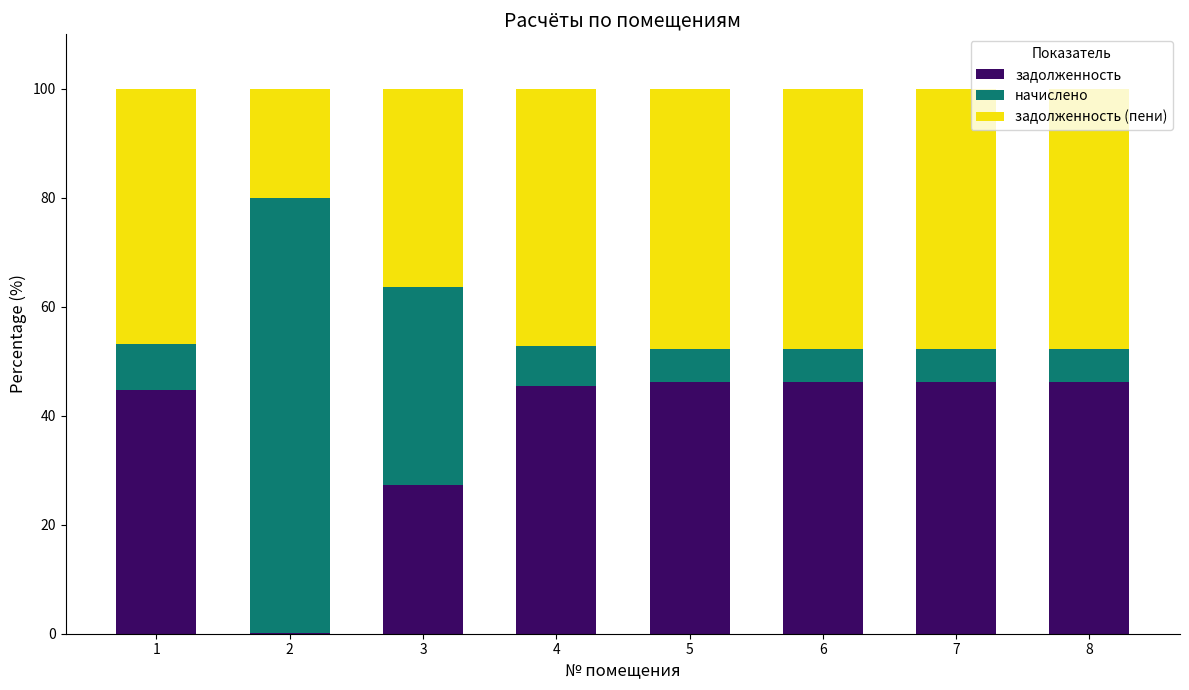

What is the sum of all задолженность values?

302.8